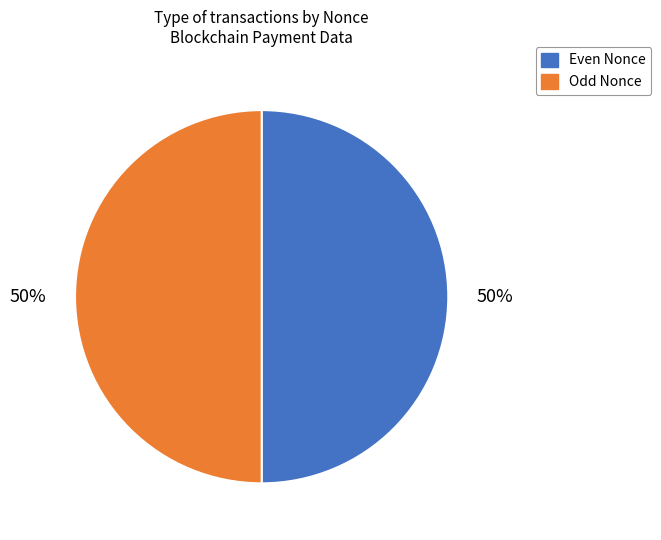

Is the sum of Even Nonce and Odd Nonce greater than half?

Yes